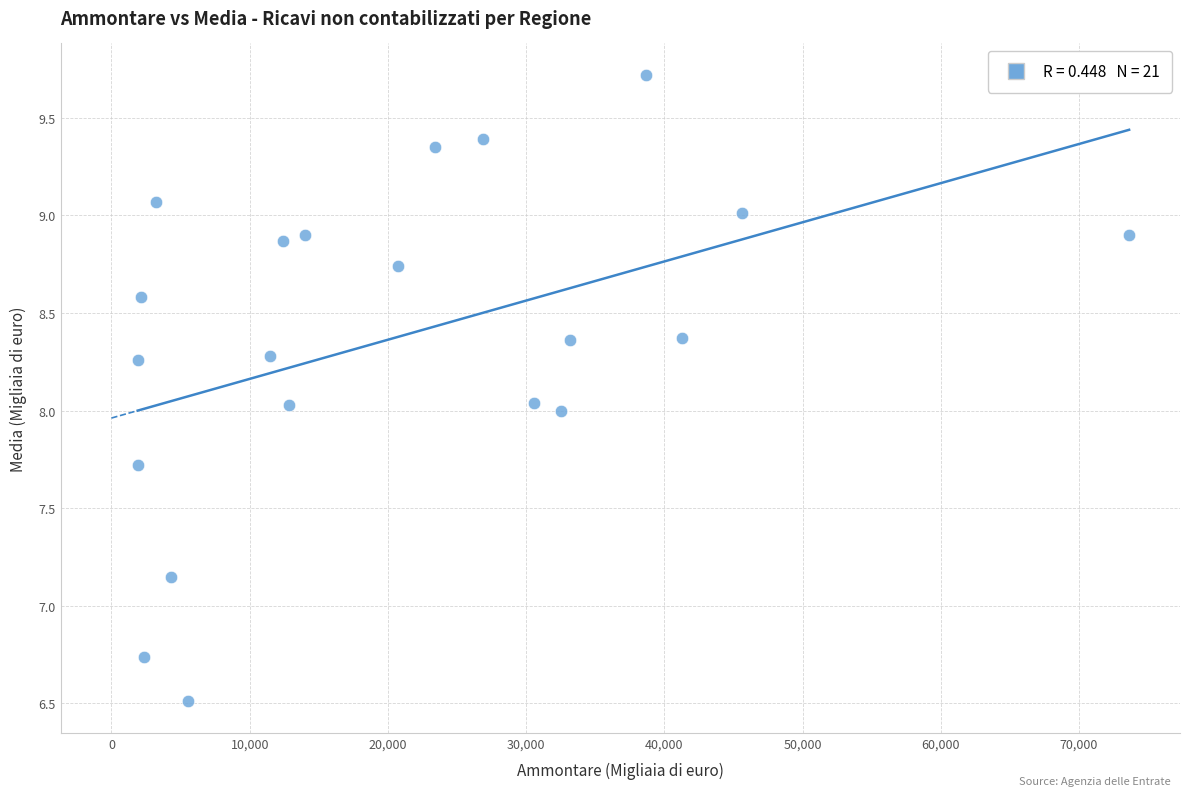

What is the range of Y values (max minus min)?

3.2